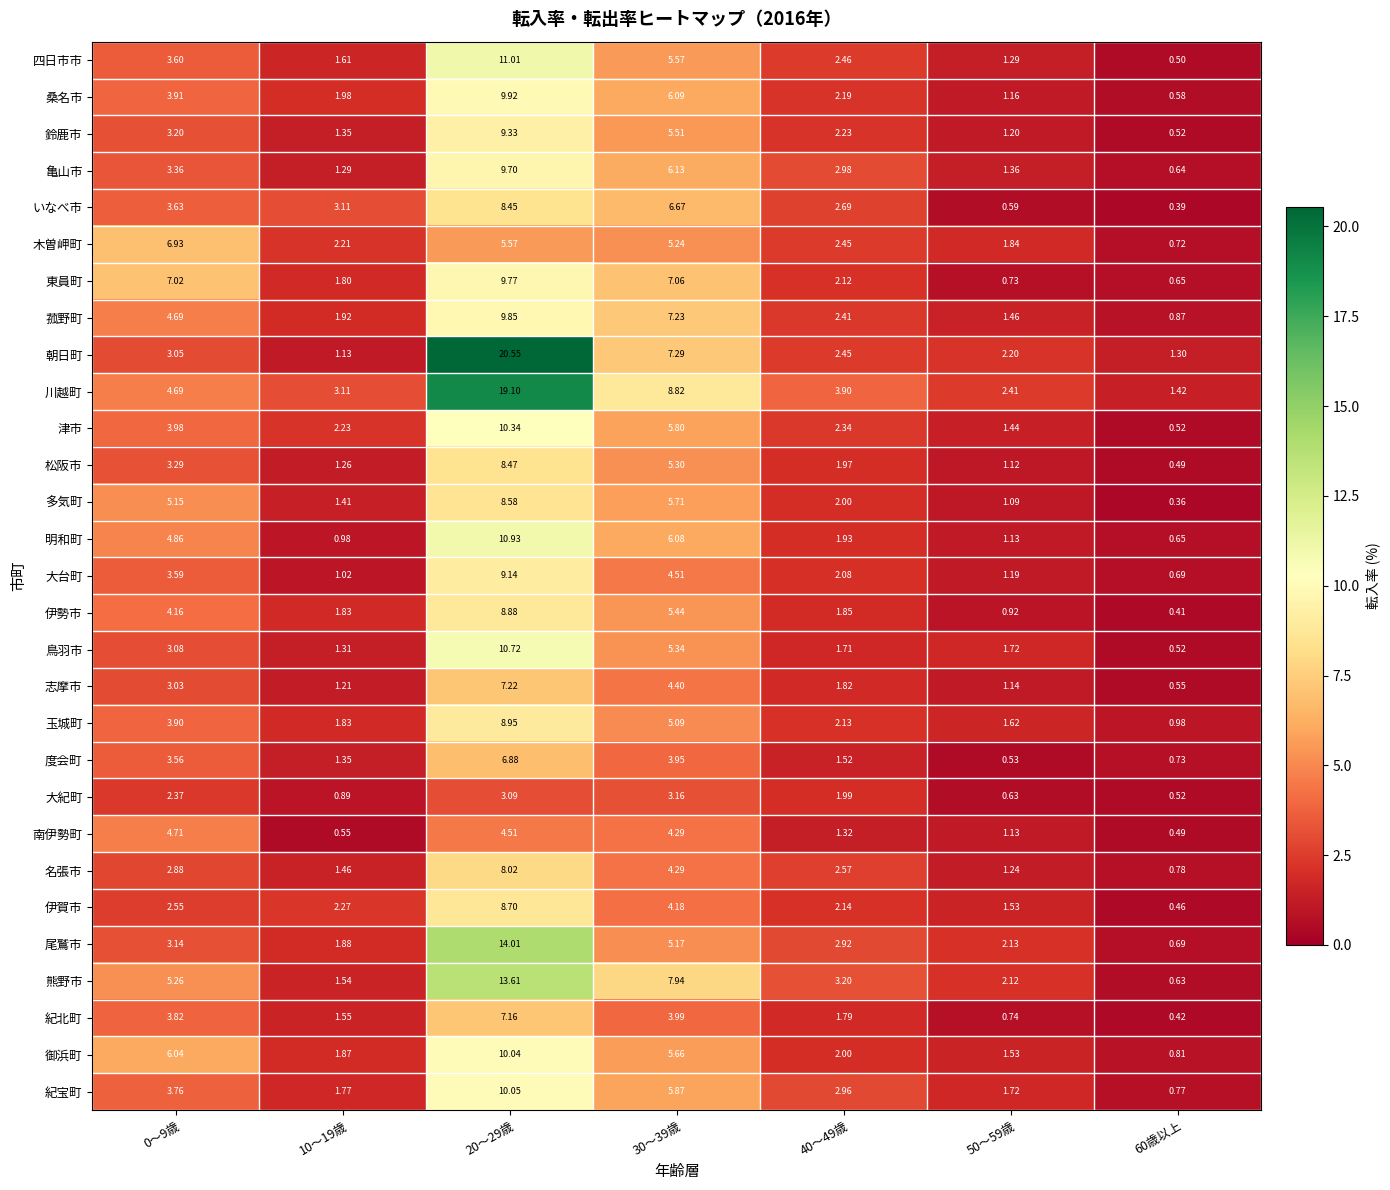

At which category is the sum across all series the highest?

20～29歳